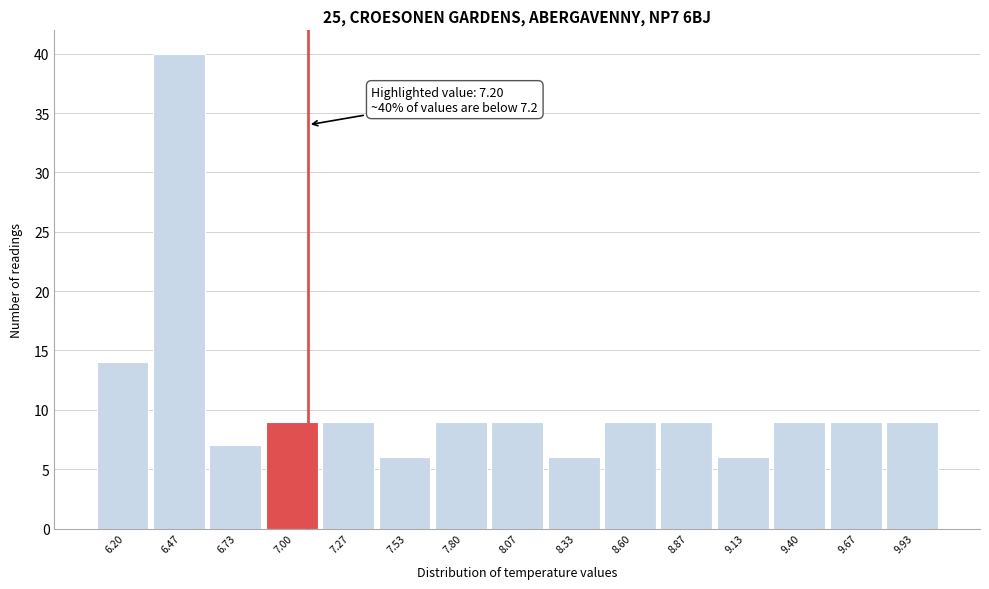

Reading left to right, list all the values displayed in this chart.

6.20=14	6.47=40	6.73=7	7.00=9	7.27=9	7.53=6	7.80=9	8.07=9	8.33=6	8.60=9	8.87=9	9.13=6	9.40=9	9.67=9	9.93=9